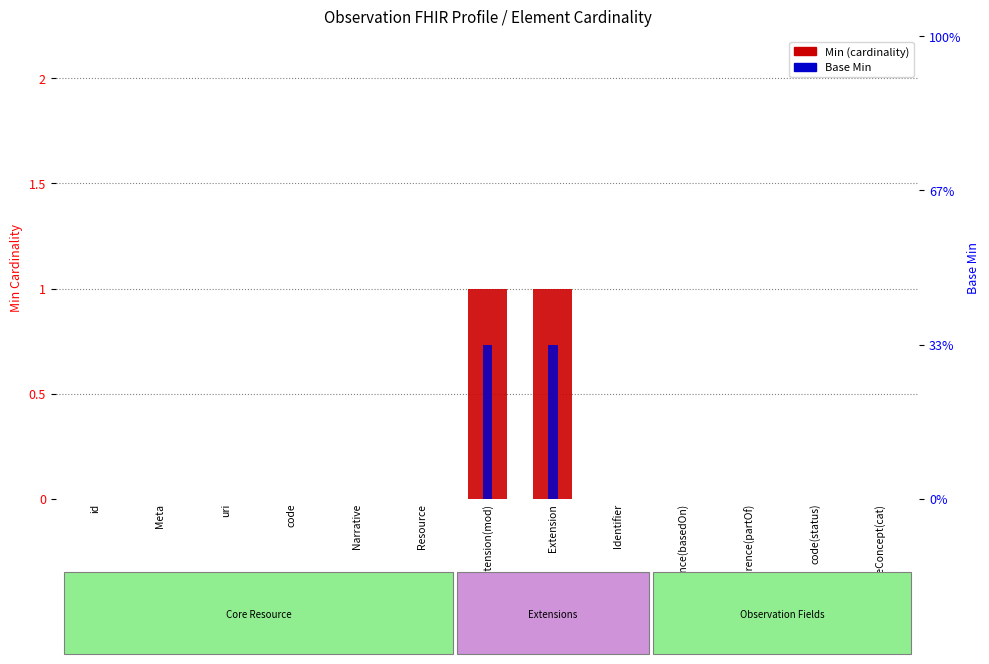

Which category has the lowest value across all series?

id